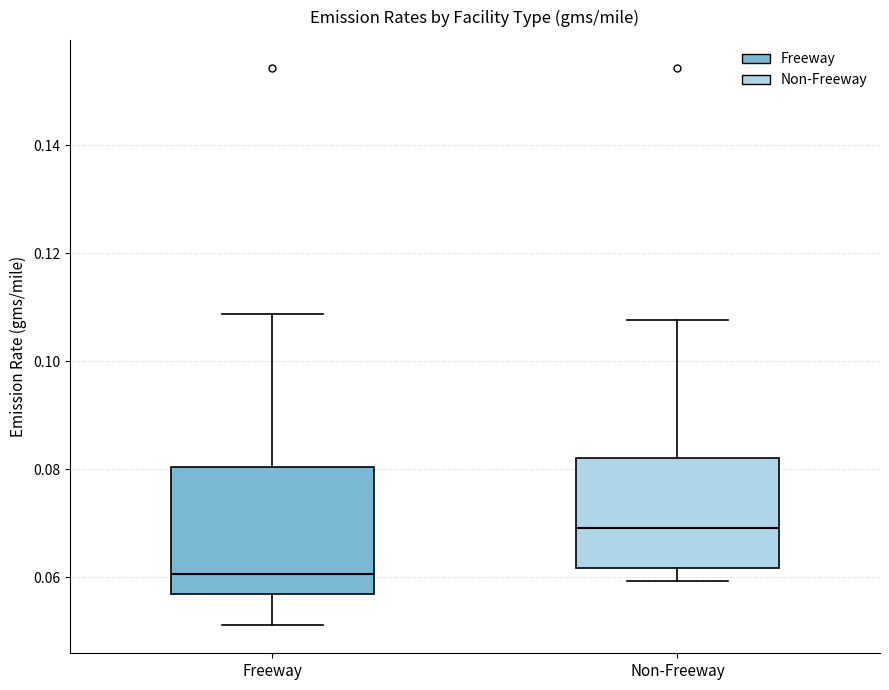

Reading left to right, read every box against the y-axis: the position of its median line, the range the box covers, and the ends of its whiskers. The values are not printed on the chart, so give them approximately, as read against the axis.

Freeway: median 0.060, box 0.056 to 0.080, whiskers 0.052 to 0.108
Non-Freeway: median 0.070, box 0.062 to 0.082, whiskers 0.060 to 0.108